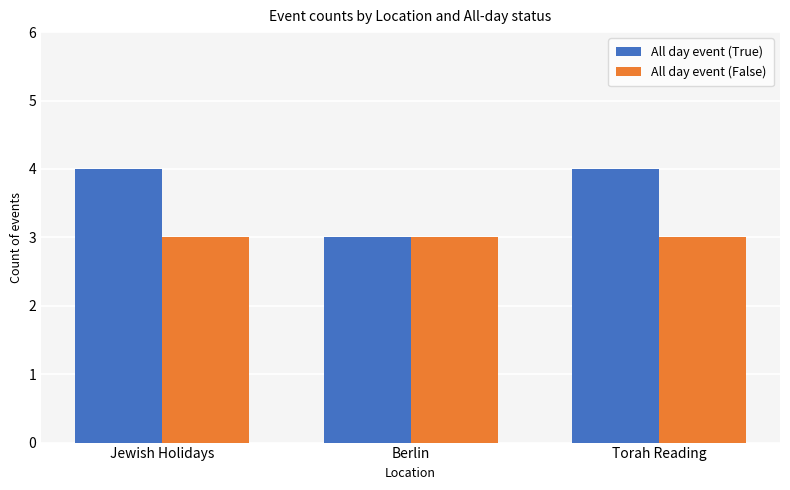

True or false: All day event (False) has a value of 2 at Torah Reading.

False